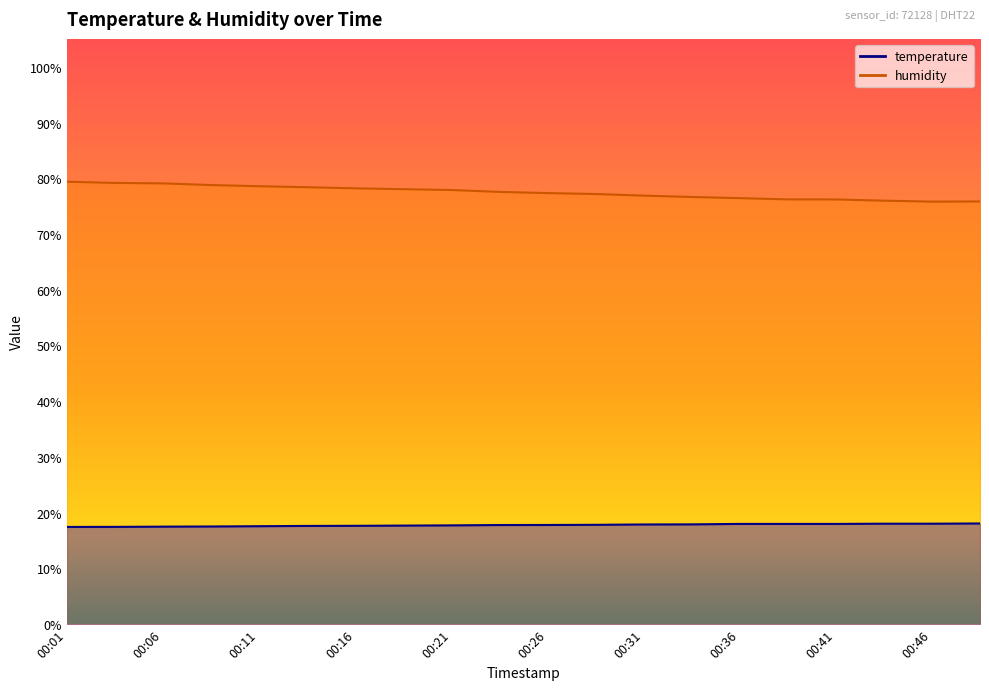

At which category does humidity reach its first local valley?

00:46